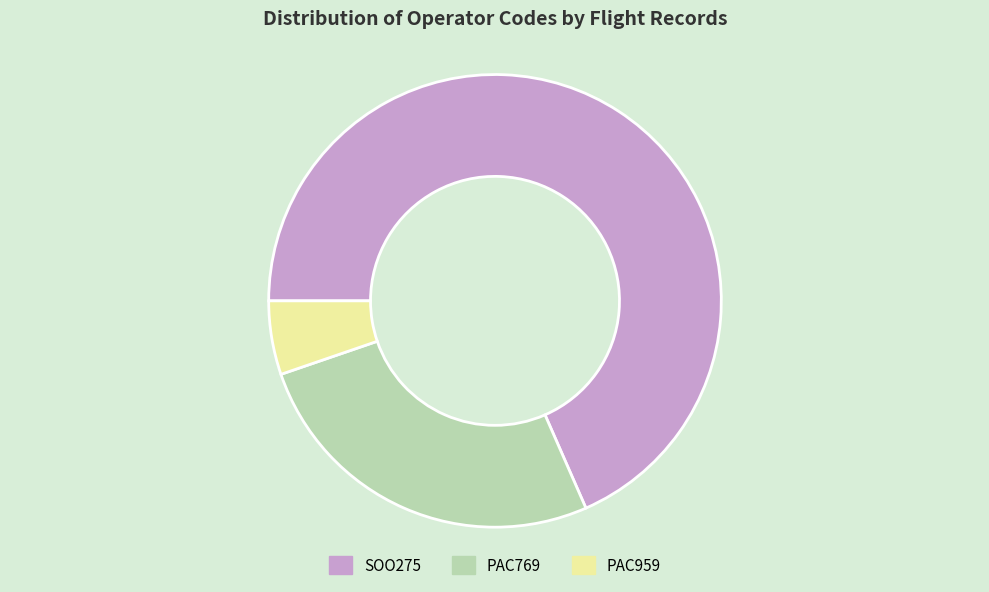

Between SOO275 and PAC769, which is larger?

SOO275